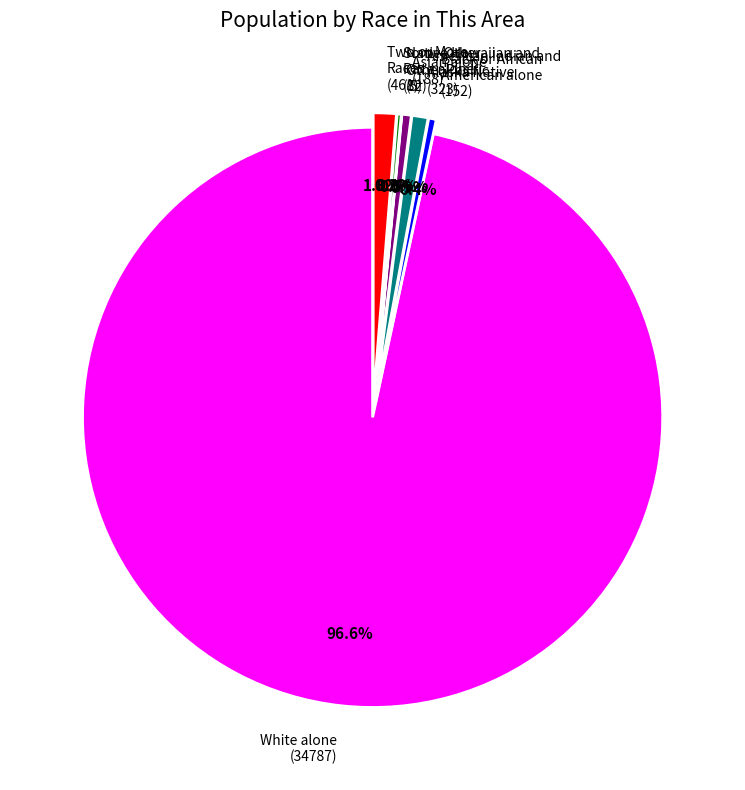

Does Black or African American alone (152) represent more than half of the total?

No